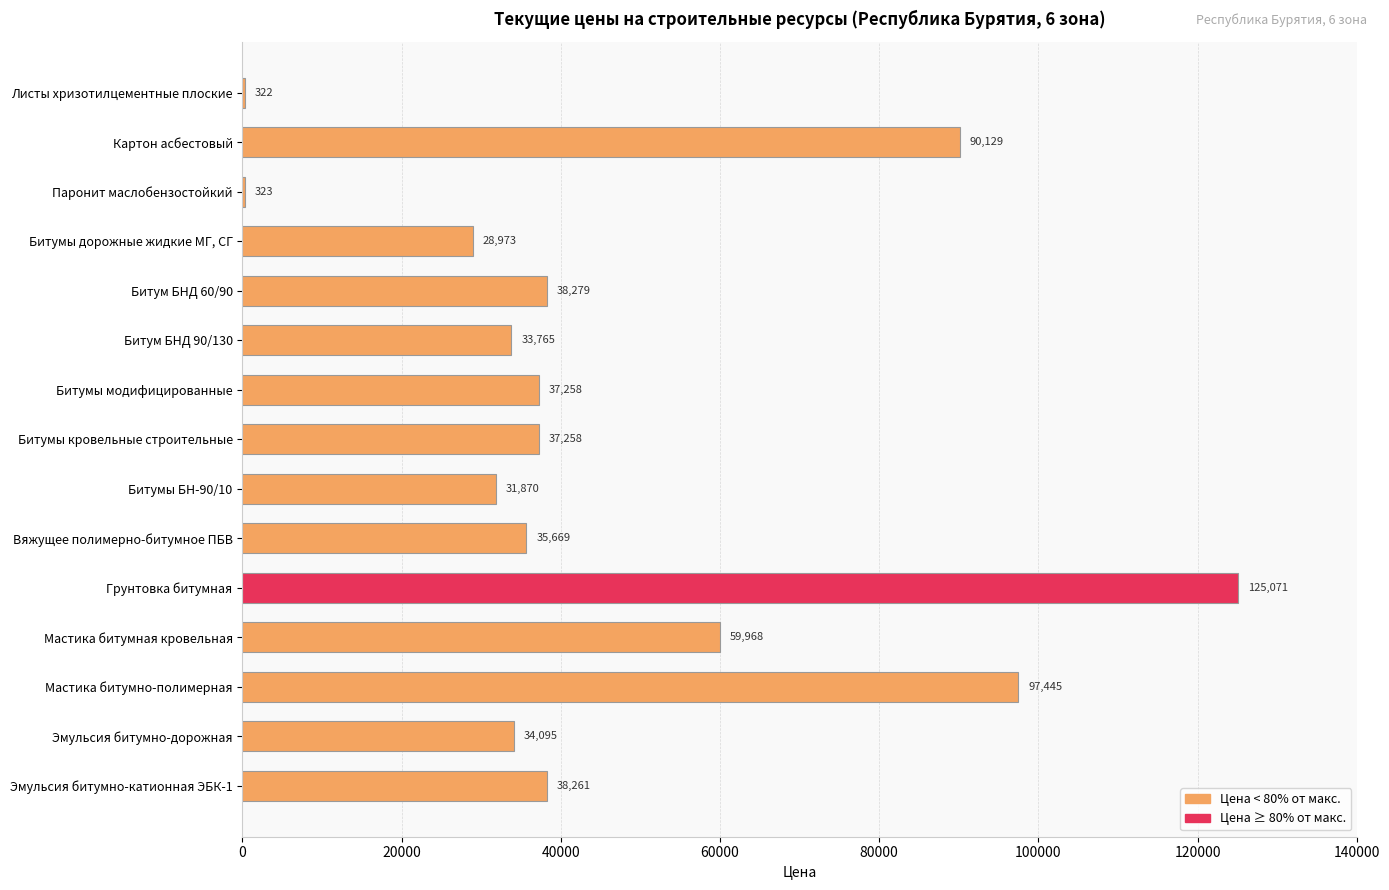

What is the maximum value shown in the chart?

125071.2